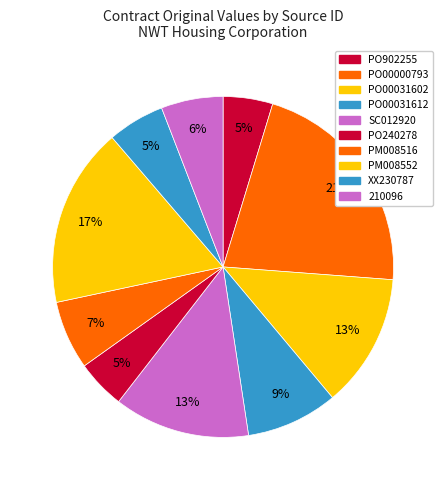

What percentage is the SC012920 slice, to the nearest percent?

13%